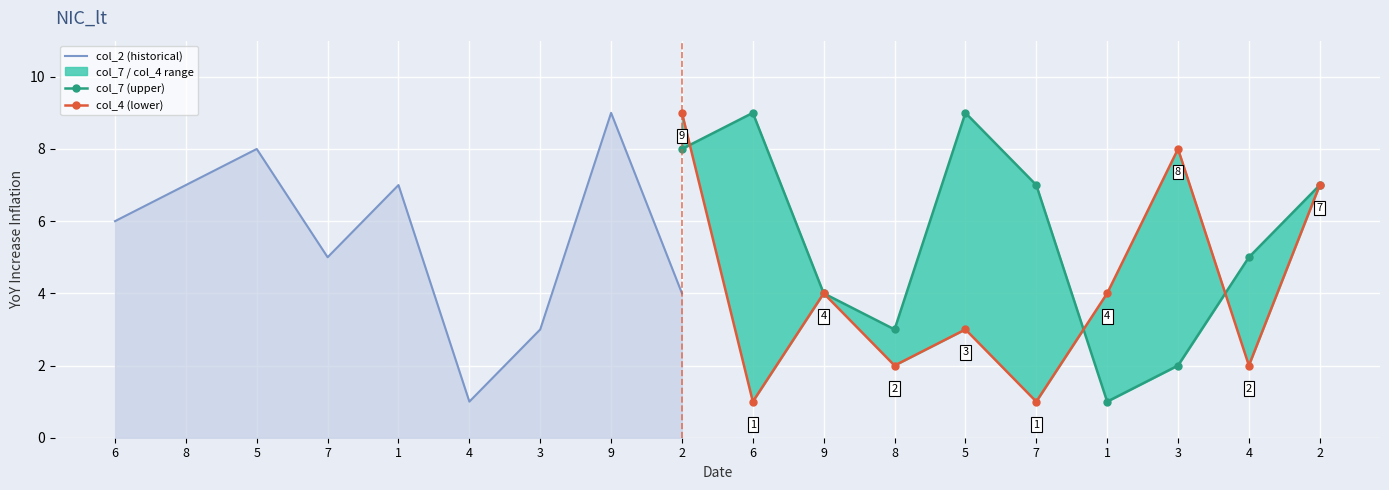

What is the difference between the highest and lowest values at 0?

4